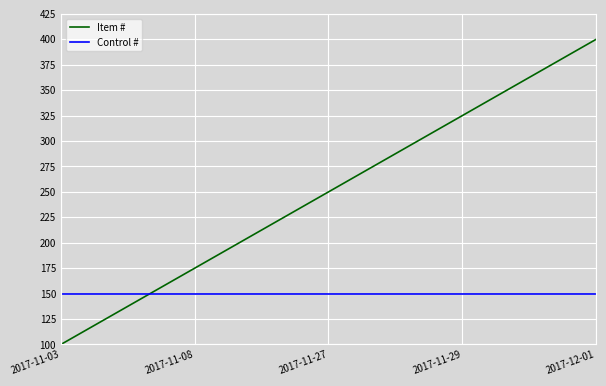

What position from the right is 2017-12-01?

1